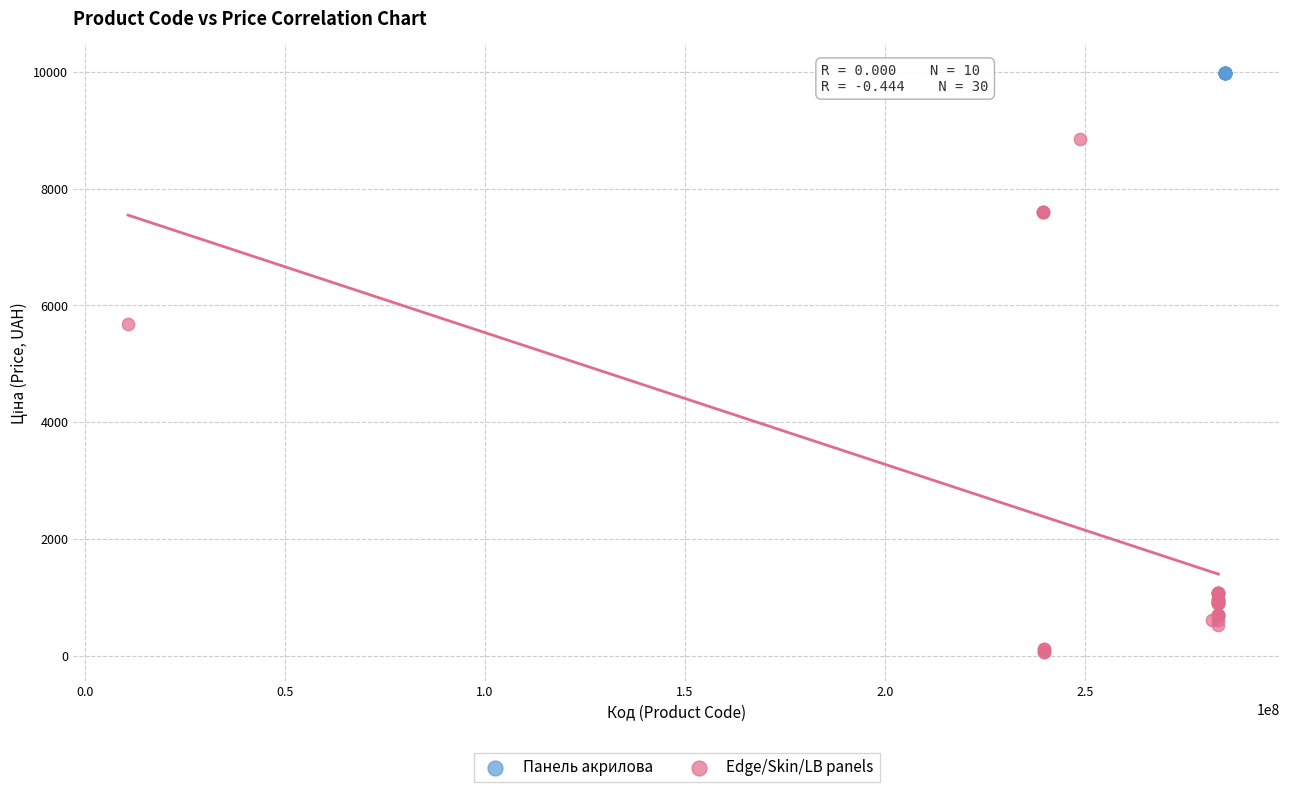

Which series contains the lowest Y value?

Edge/Skin/LB panels